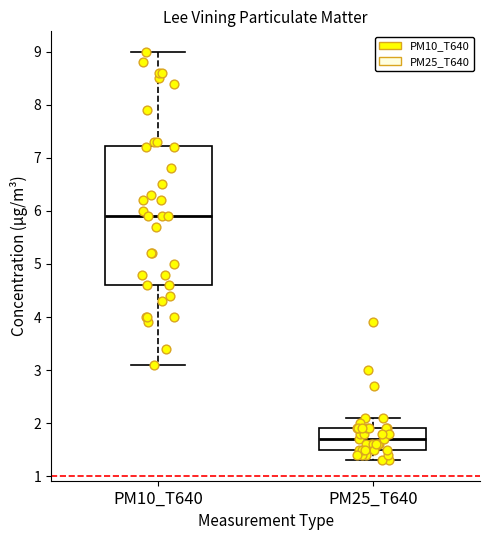

Reading left to right, read every box against the y-axis: the position of its median line, the range the box covers, and the ends of its whiskers. The values are not printed on the chart, so give them approximately, as read against the axis.

PM10_T640: median 5.9, box 4.6 to 7.2, whiskers 3.1 to 9.0
PM25_T640: median 1.7, box 1.5 to 1.9, whiskers 1.3 to 2.1